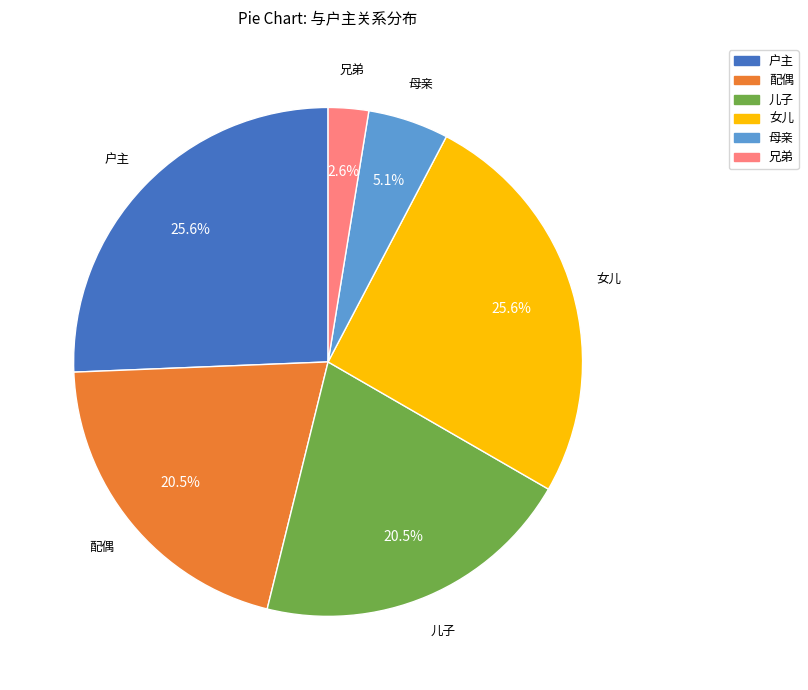

Is 母亲 the majority of the pie?

No